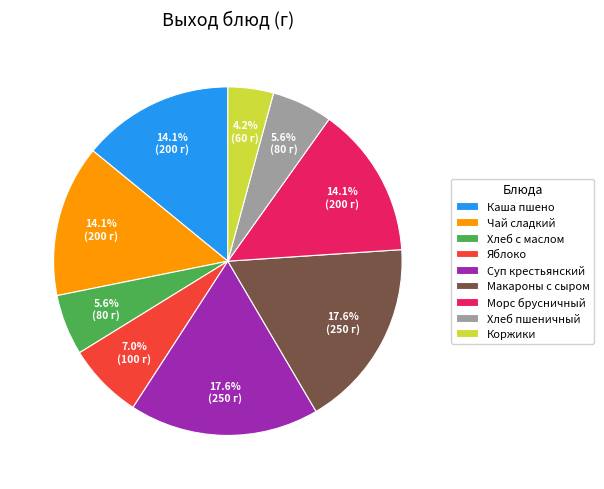

What percentage is the Суп крестьянский slice, to the nearest percent?

18%